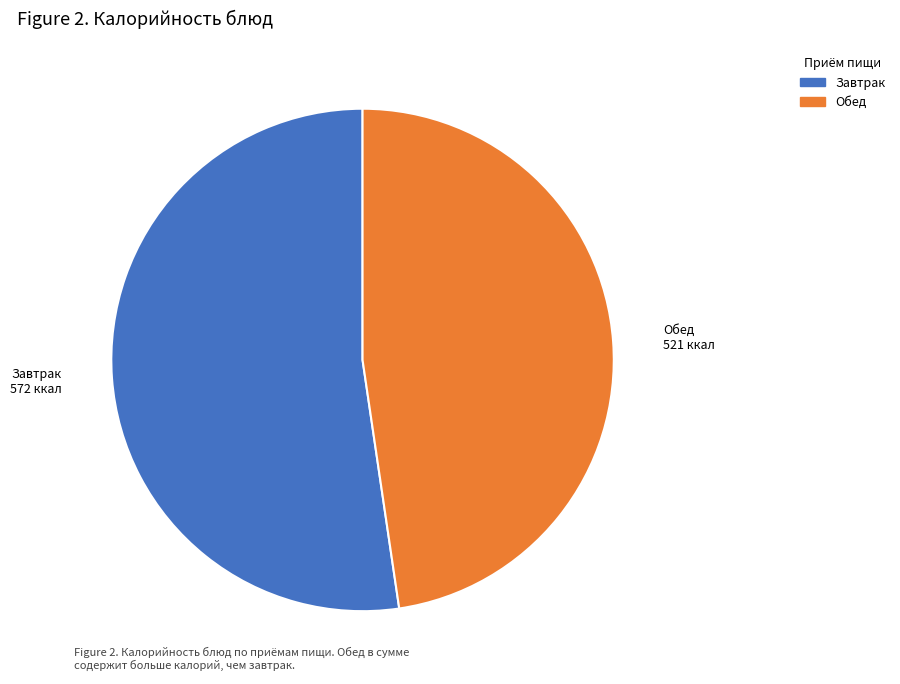

True or false: Завтрак accounts for 66% of the total.

False